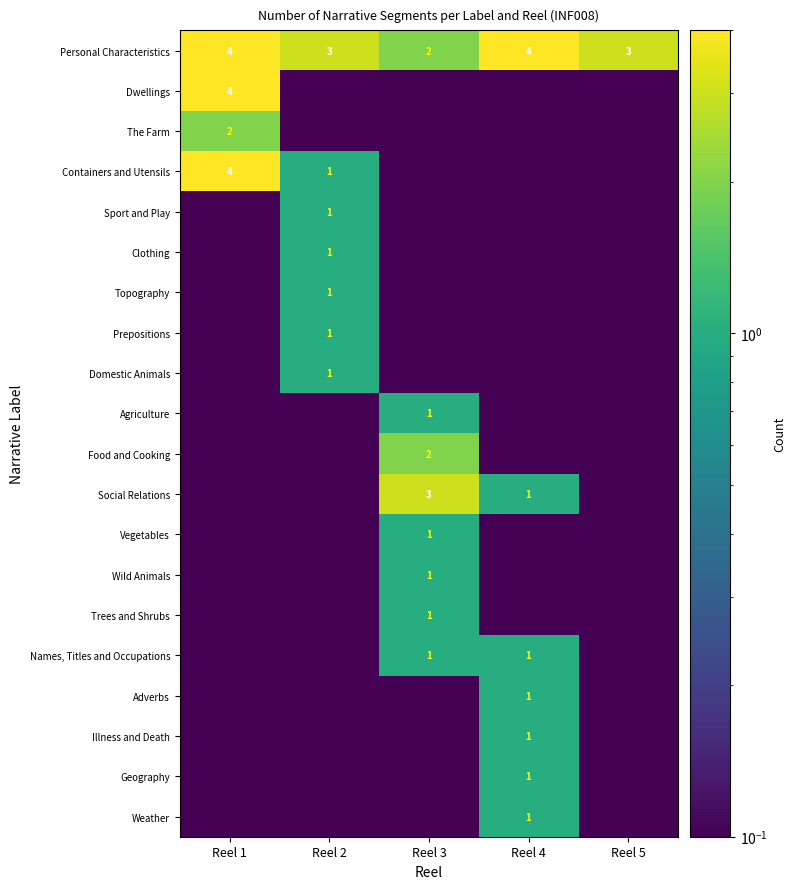

What is the sum of the Personal Characteristics values at Reel 5 and Reel 3?

5.0